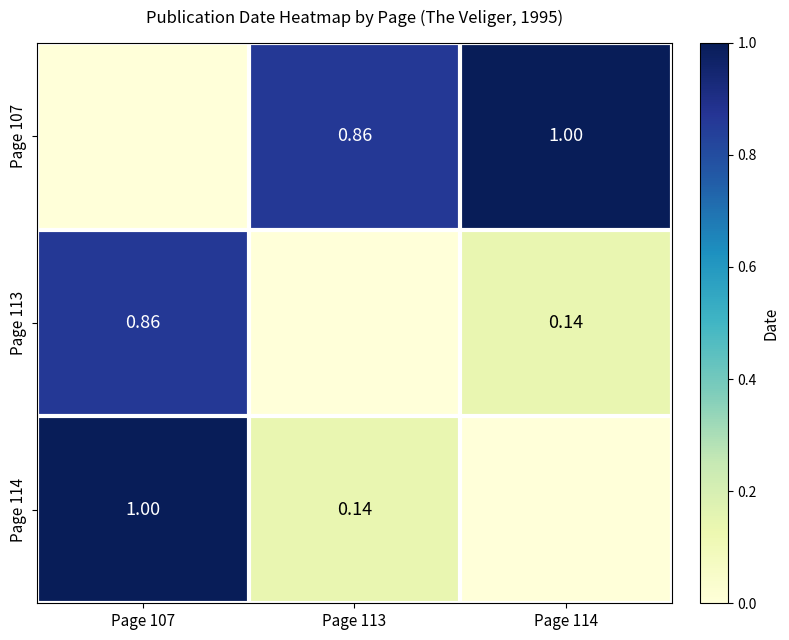

True or false: Page 113 has a value of 0.1 at Page 114.

True